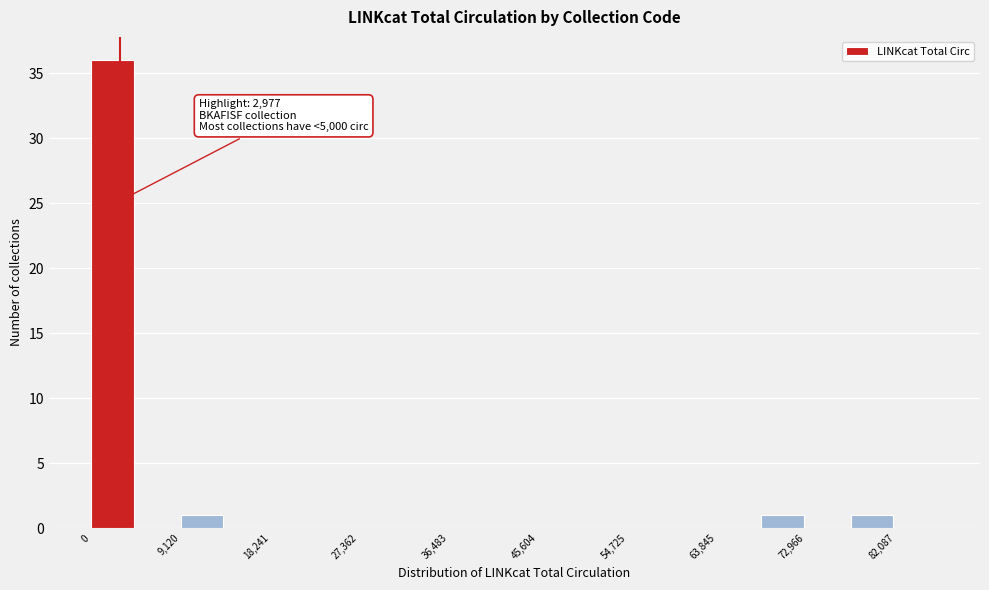

Which range on the x-axis has the tallest bar?

0 to 5000